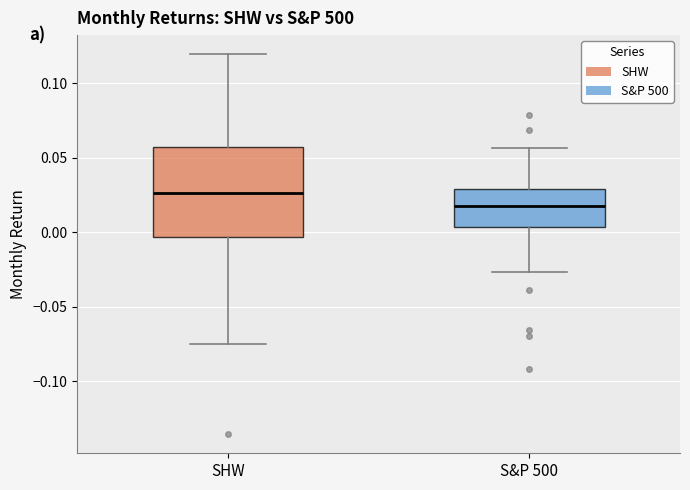

Comparing the boxes themselves (not the whiskers), which one is the tallest?

SHW